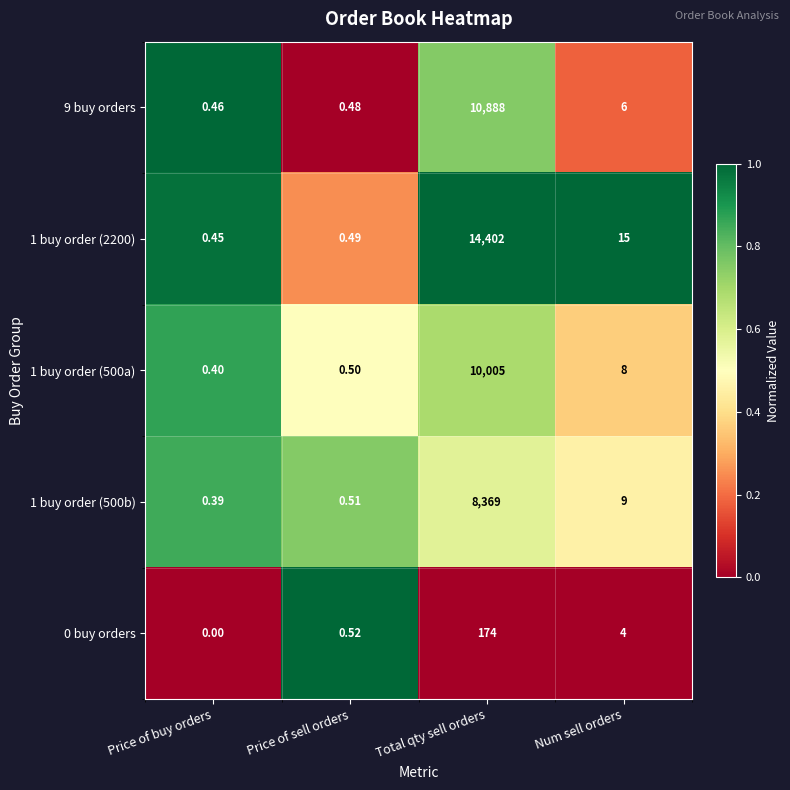

Which series has the largest range (max minus min)?

1 buy order (2200)